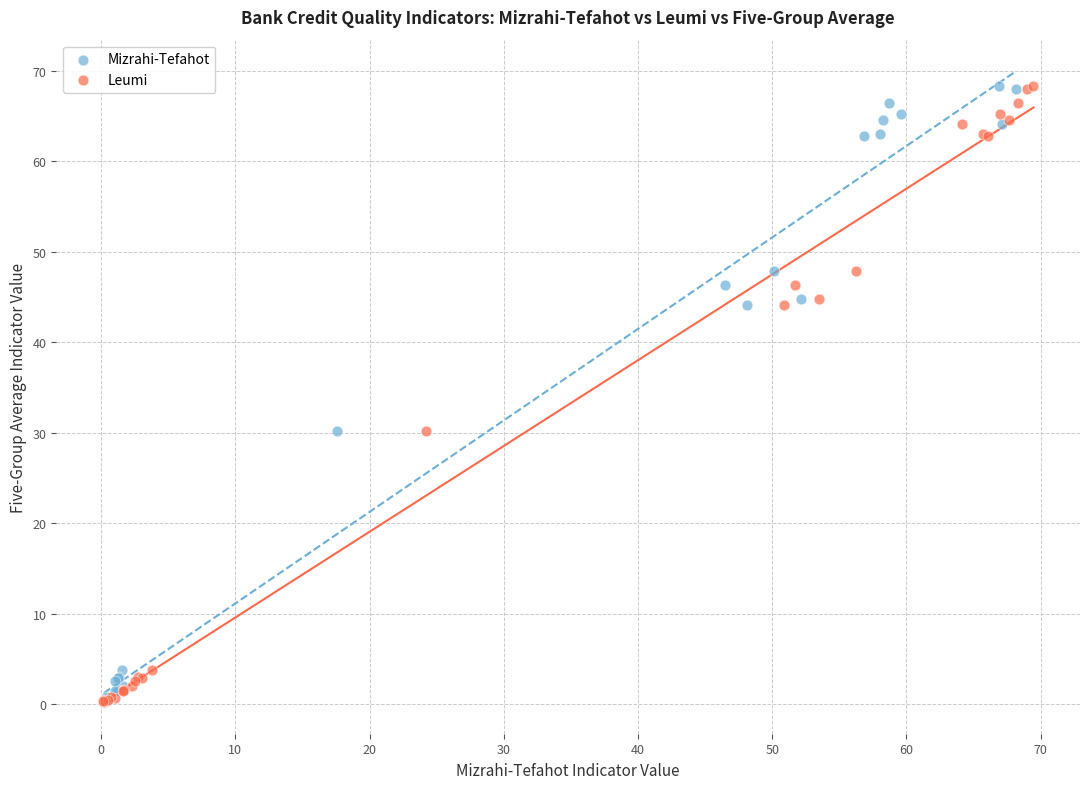

What are all the series names shown in the legend?

Mizrahi-Tefahot, Leumi